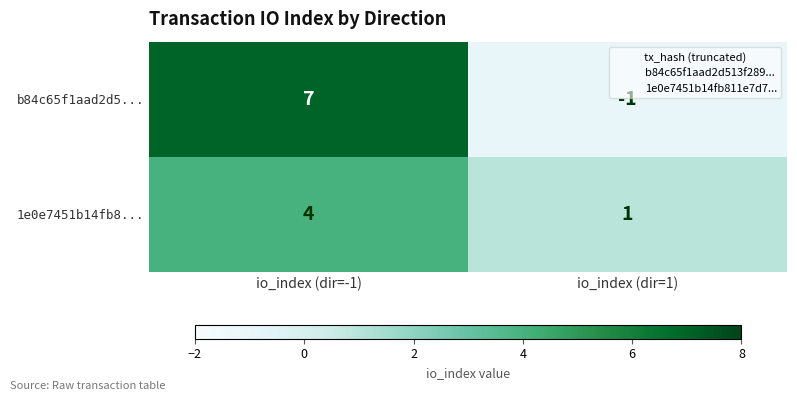

Where is 1e0e7451b14fb8... nearest to the value 2?

io_index (dir=1)